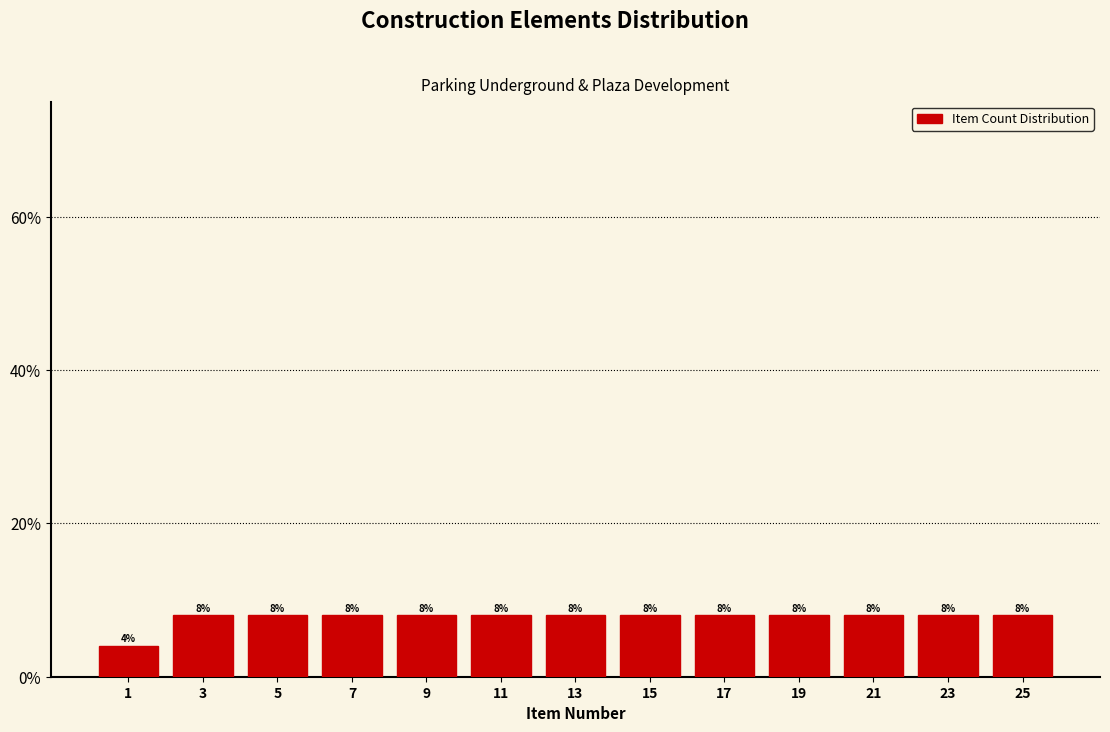

Reading left to right, list every bar in this chart as the range it spans on the x-axis followed by its height.

0 to 2: 4
2 to 4: 8
4 to 6: 8
6 to 8: 8
8 to 10: 8
10 to 12: 8
12 to 14: 8
14 to 16: 8
16 to 18: 8
18 to 20: 8
20 to 22: 8
22 to 24: 8
24 to 26: 8